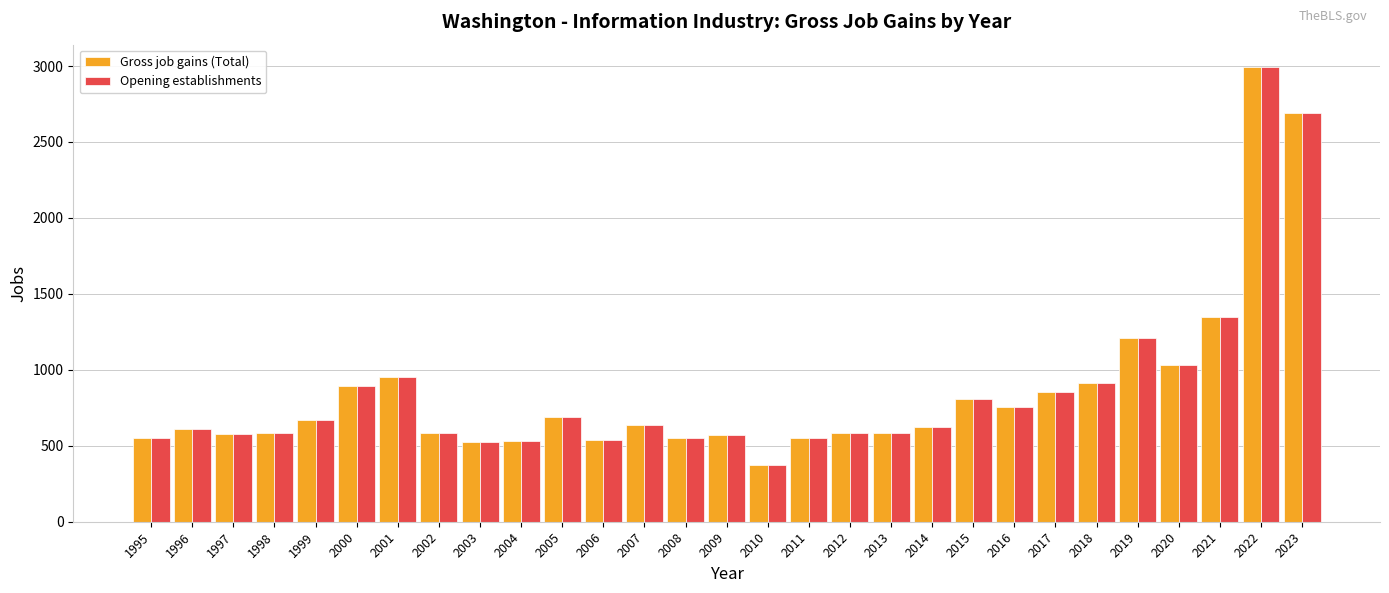

The value of Gross job gains (Total) at 2009 is 568. True or false?

True